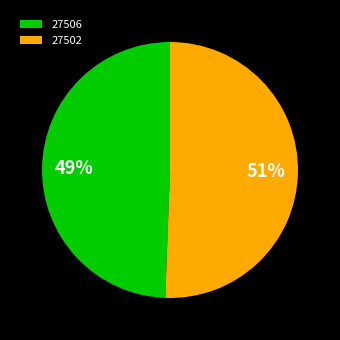

How many slices are in this pie chart?

2